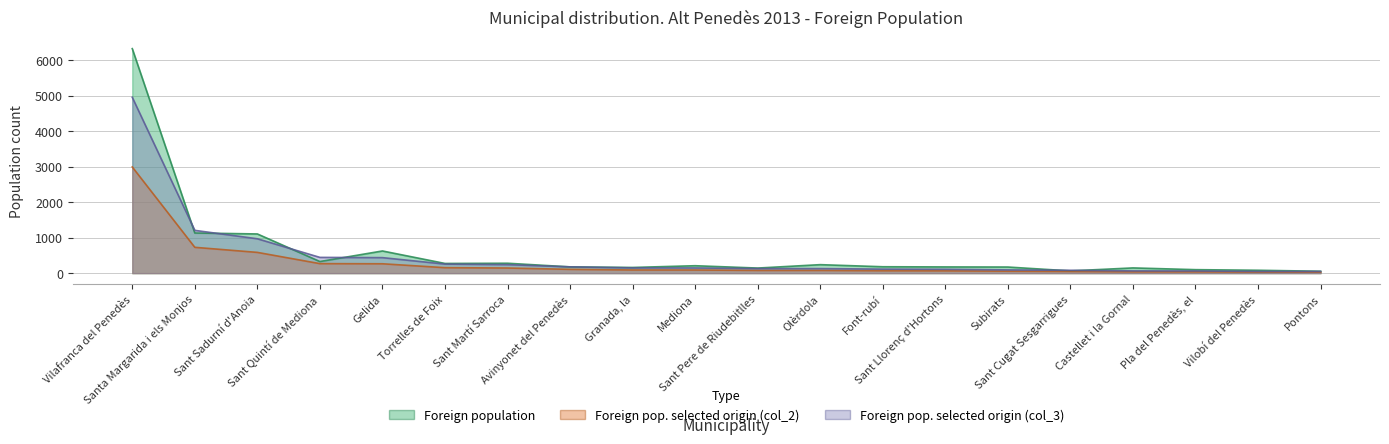

At Pontons, list the series in order from largest to smallest.

Foreign population, Foreign pop. selected origin (col_3), Foreign pop. selected origin (col_2)